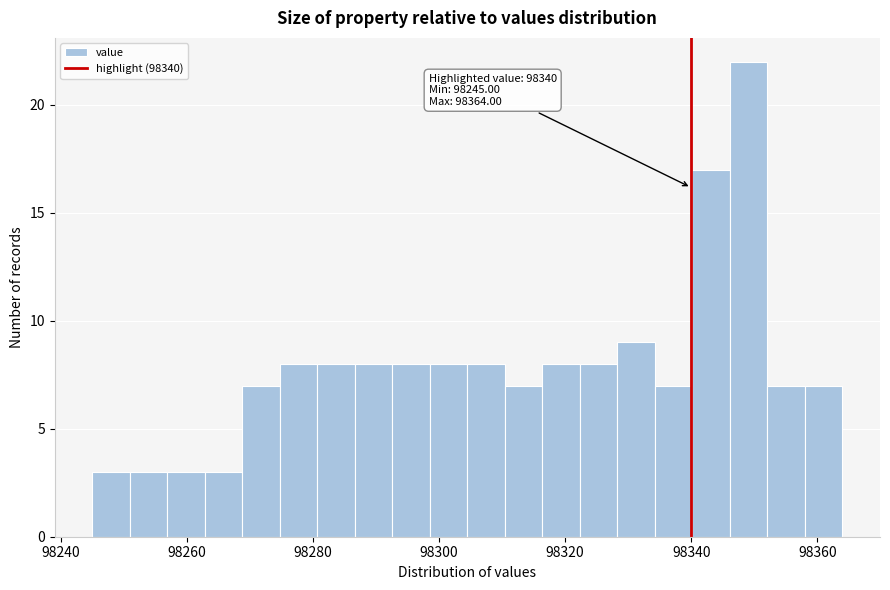

Around what value on the x-axis is the tallest bar? Give the approximate position of its centre, as read against the axis.

98350